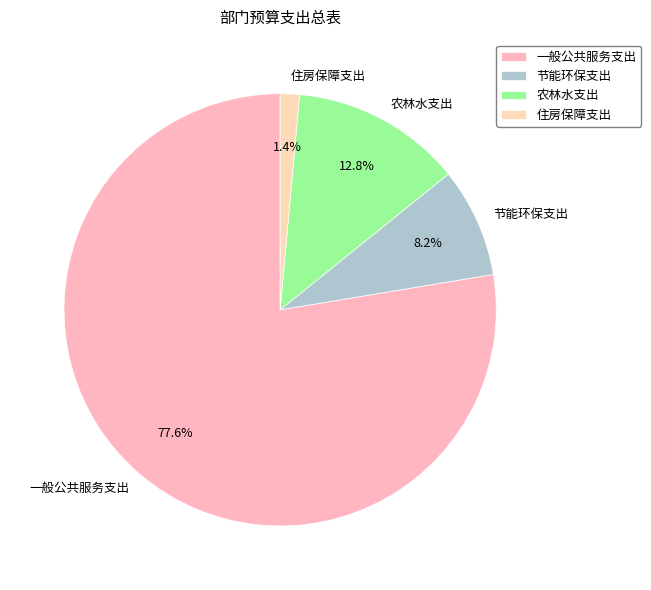

To the nearest percent, what is the difference between the 节能环保支出 and 住房保障支出 slice percentages?

7%